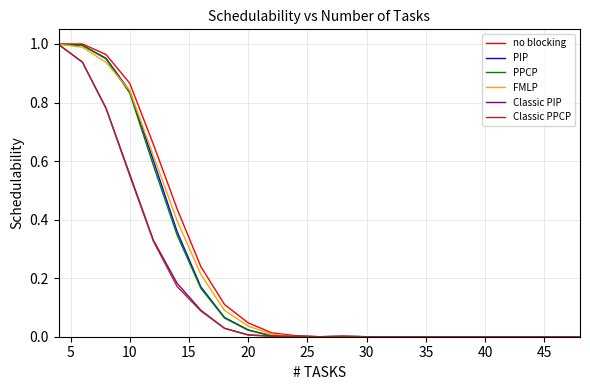

Which series has the widest spread of values?

no blocking